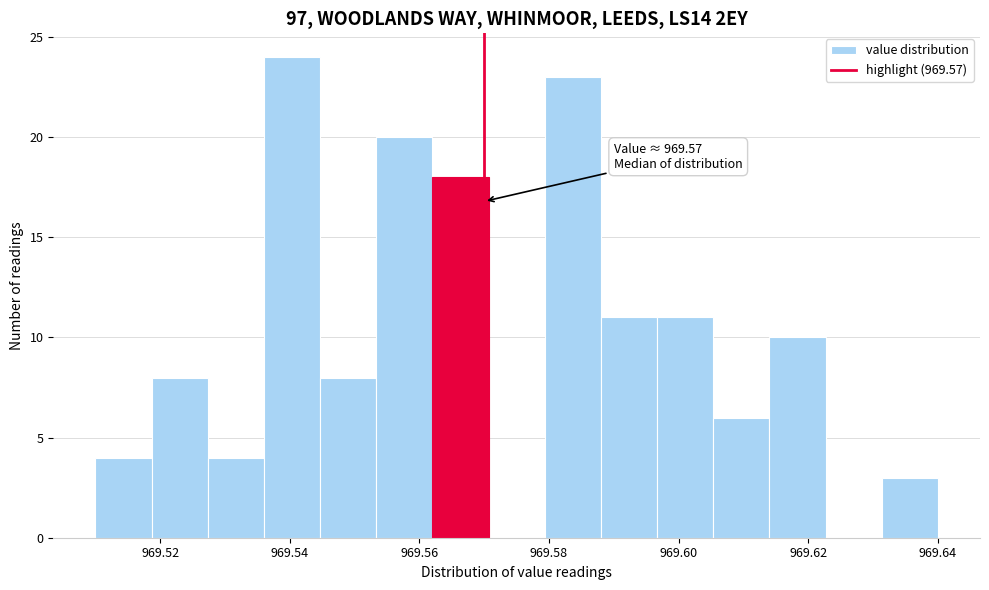

Which range on the x-axis has the tallest bar?

969.536 to 969.544